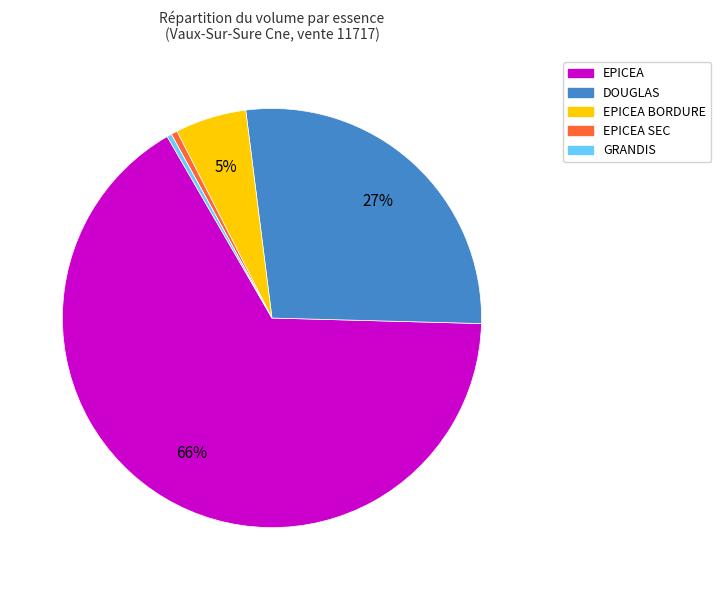

The GRANDIS slice represents 0% of the pie. True or false?

True